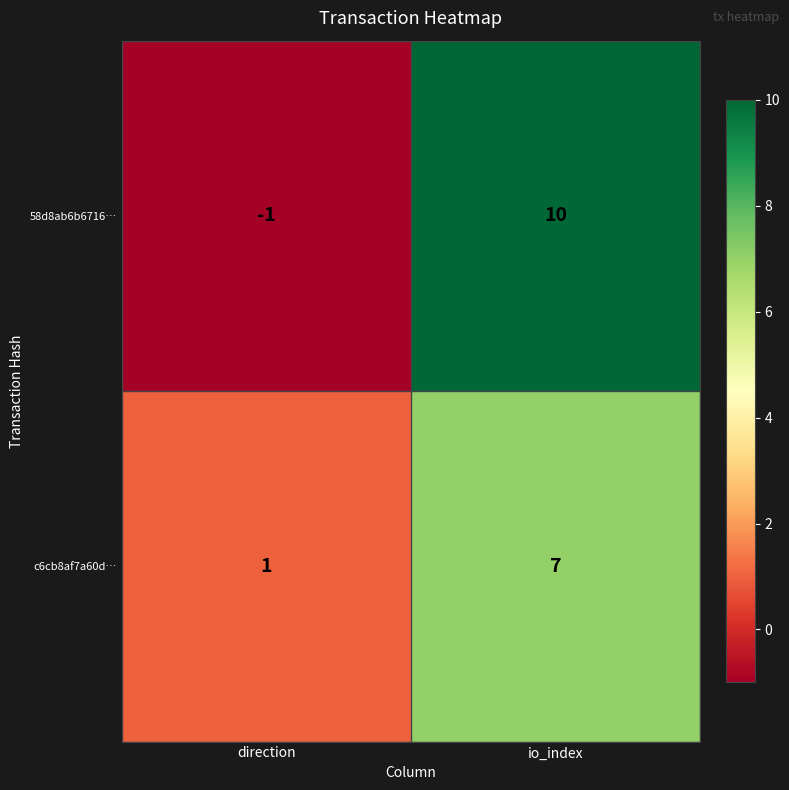

What is the total value across all series at io_index?

17